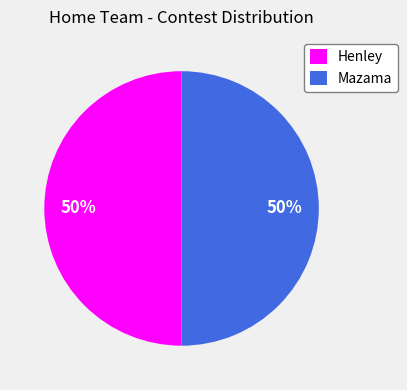

How many segments does this pie chart have?

2